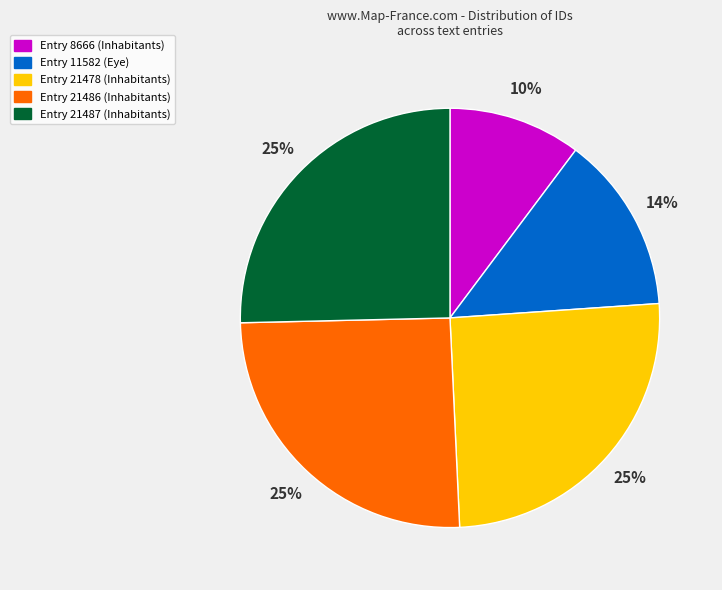

Is there any slice that represents more than half of the pie?

No